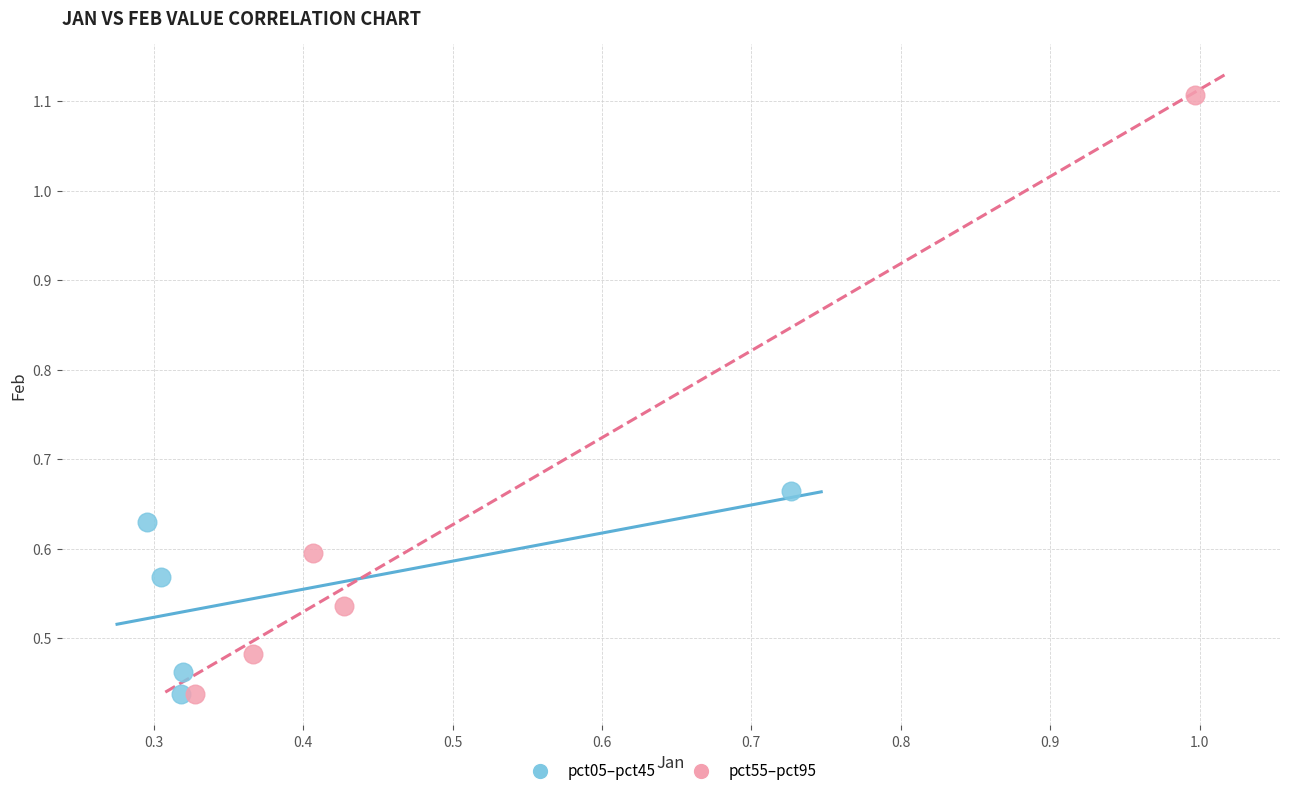

Which series has the largest Y range (max minus min)?

pct55–pct95